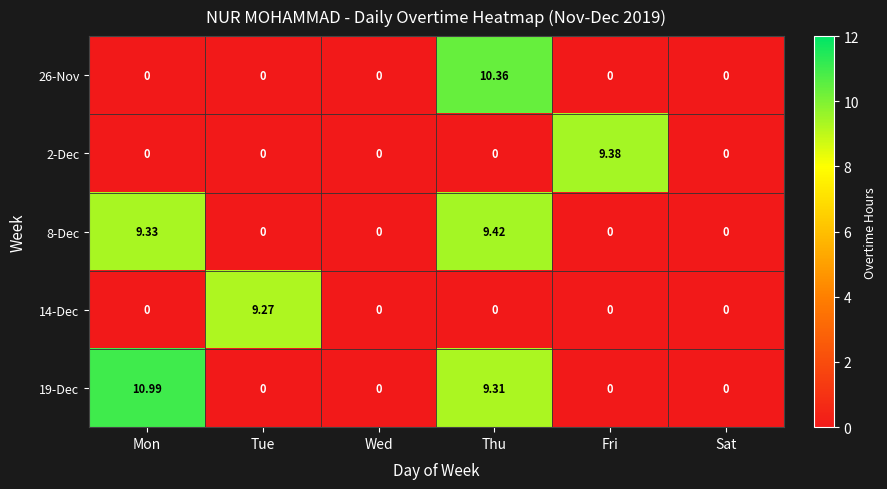

Which category has the highest value in the 2-Dec series?

Fri